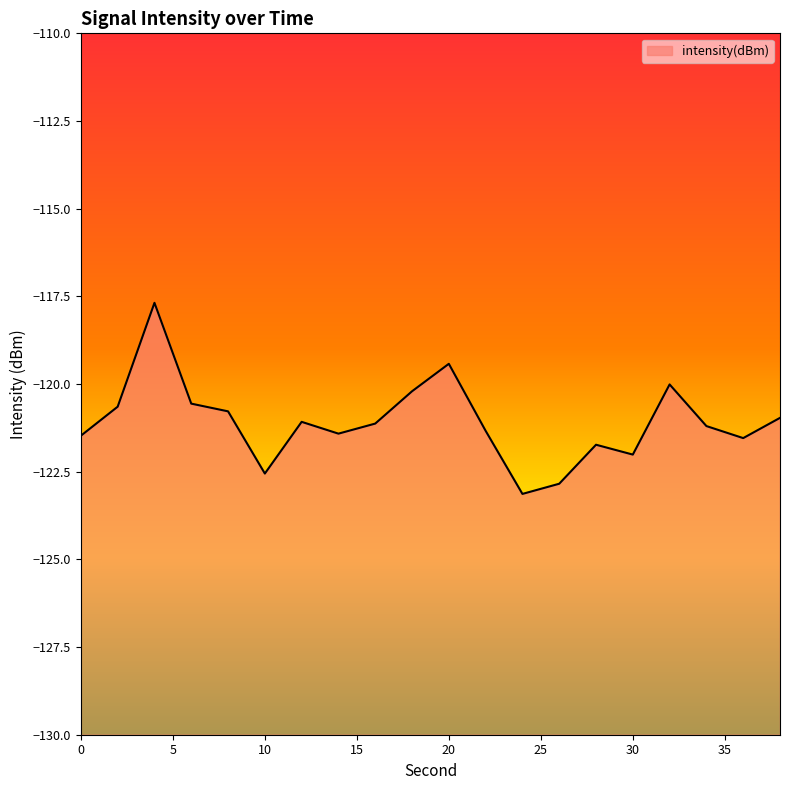

What is the value of the 9th point from the left?

-121.1